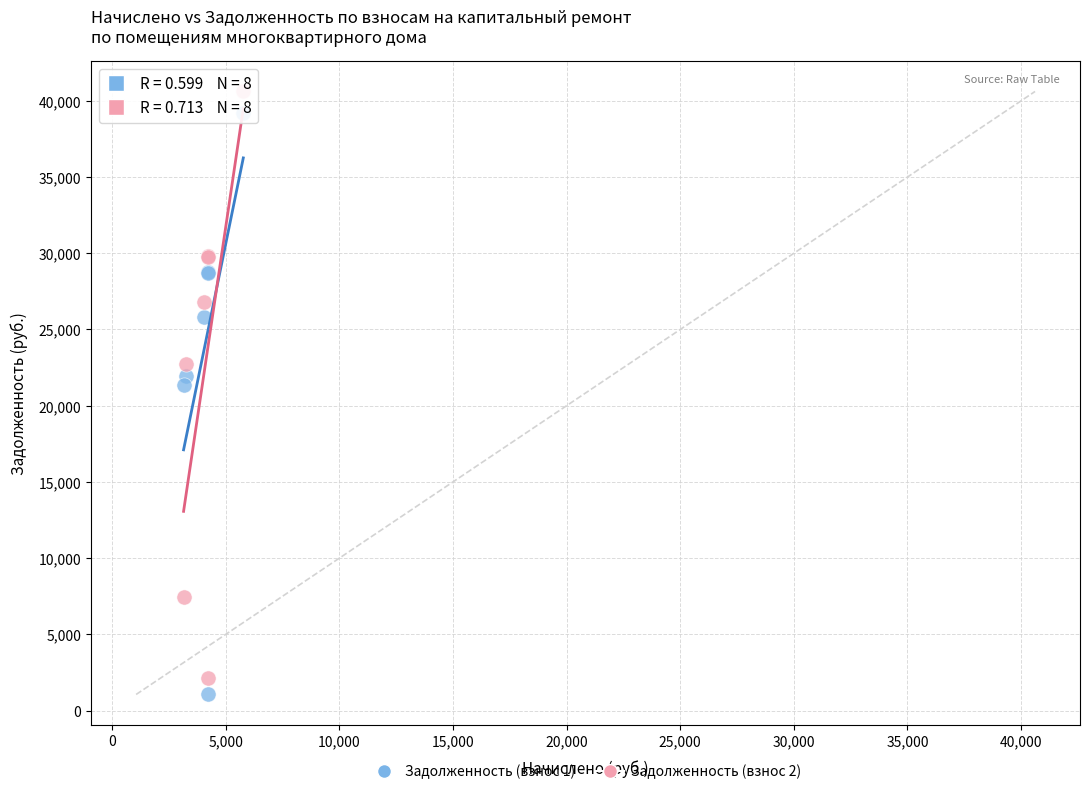

In the Задолженность (взнос 1) series, what Y value is closest to 20114?

21334.0